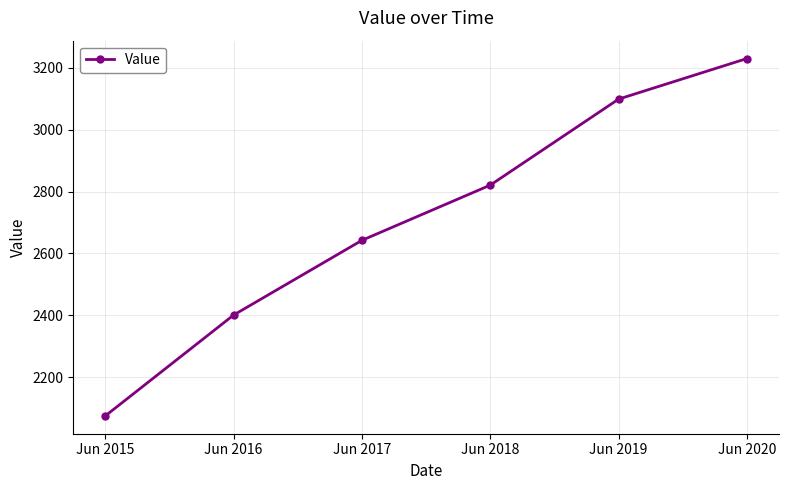

What is the value of the 5th point from the left?

3099.3